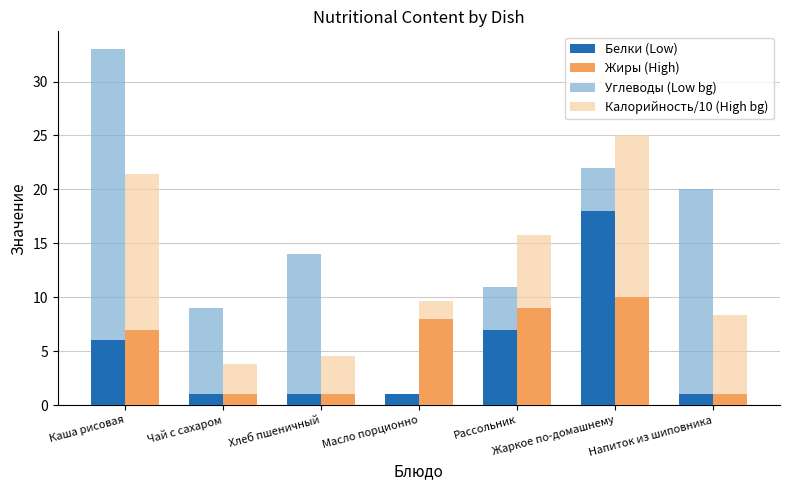

What is the spread (max minus min) of values at Хлеб пшеничный?

13.0